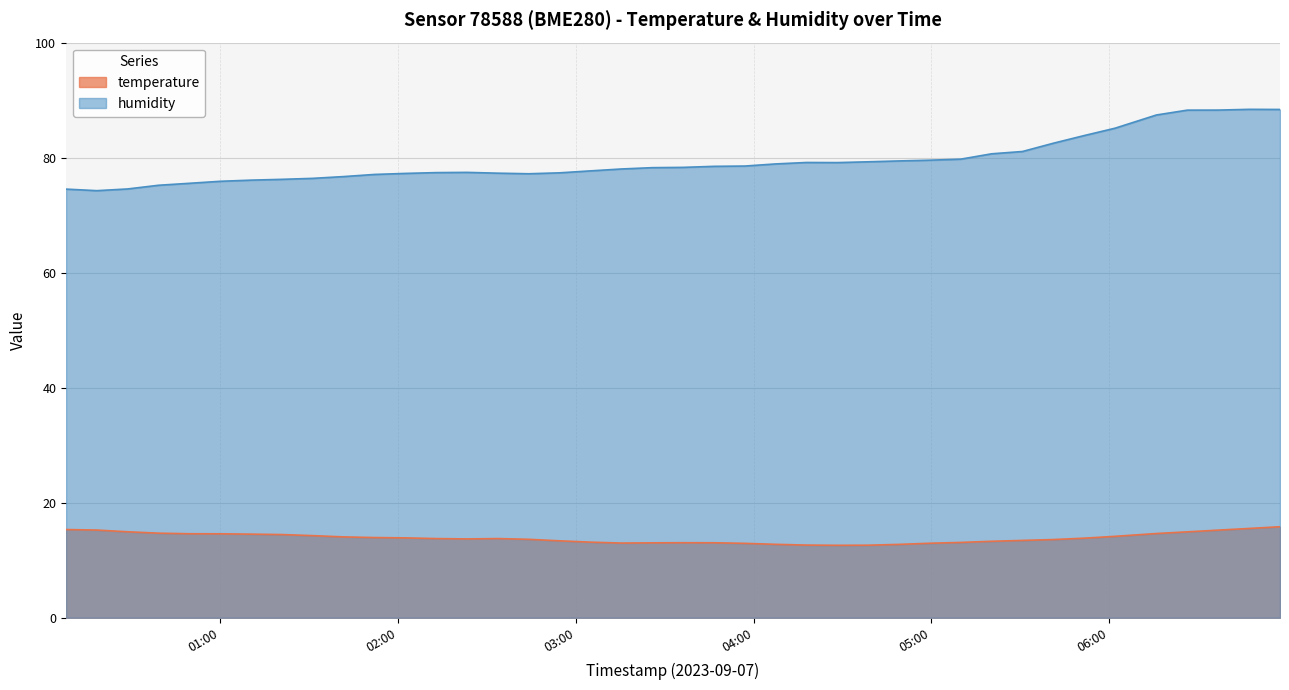

What is the total value across all series at 2023-09-07T01:10:22?

90.6